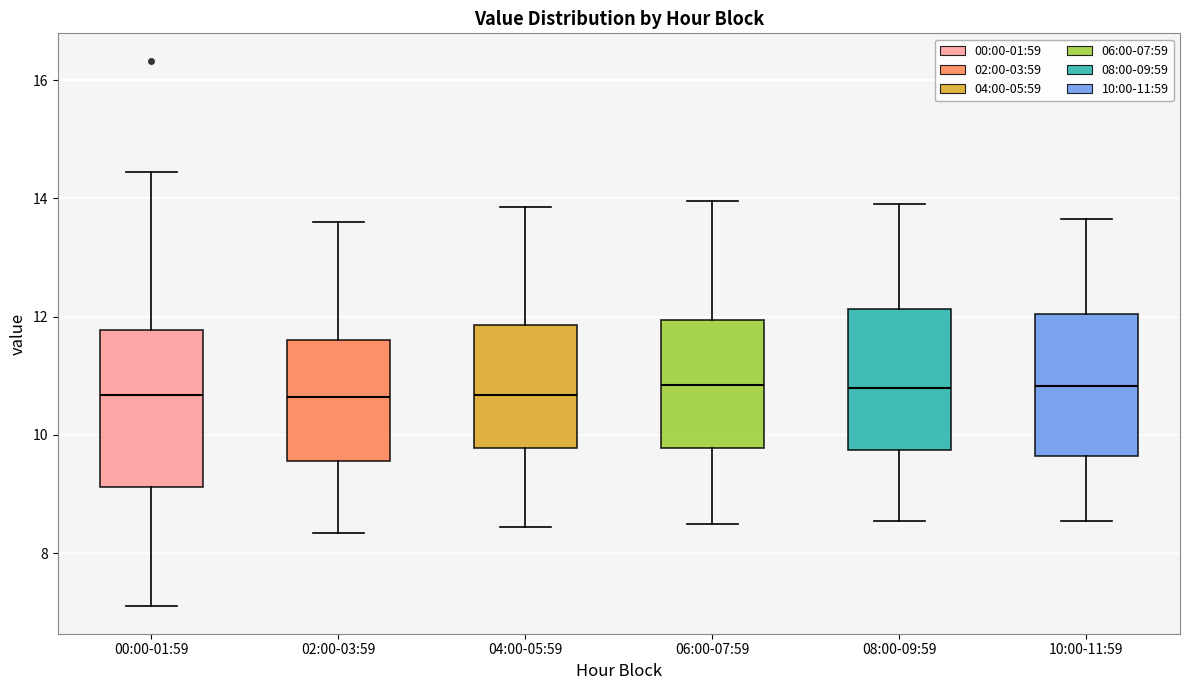

Reading left to right, transcribe this box plot: for each box, give where its median line is, the range the box spans, and where its two whiskers end, as read against the y-axis. The values are not printed on the chart, so give them approximately, as read against the axis.

00:00-01:59: median 10.6, box 9.2 to 11.8, whiskers 7.2 to 14.4
02:00-03:59: median 10.6, box 9.6 to 11.6, whiskers 8.4 to 13.6
04:00-05:59: median 10.6, box 9.8 to 11.8, whiskers 8.4 to 13.8
06:00-07:59: median 10.8, box 9.8 to 12.0, whiskers 8.6 to 14.0
08:00-09:59: median 10.8, box 9.8 to 12.2, whiskers 8.6 to 14.0
10:00-11:59: median 10.8, box 9.6 to 12.0, whiskers 8.6 to 13.6